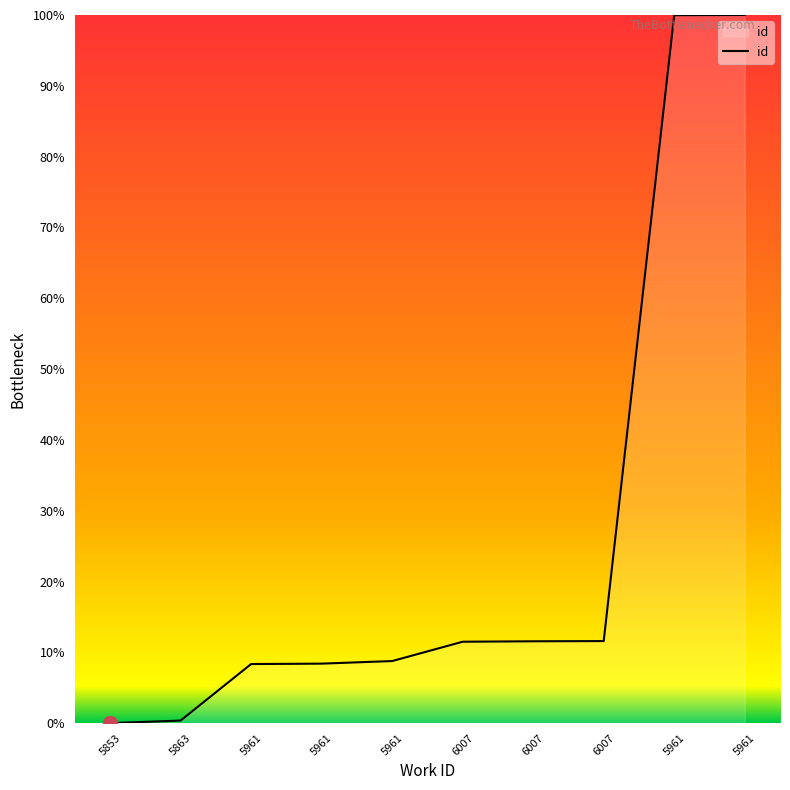

What is the difference between the values at 5863 and 5853?

0.4